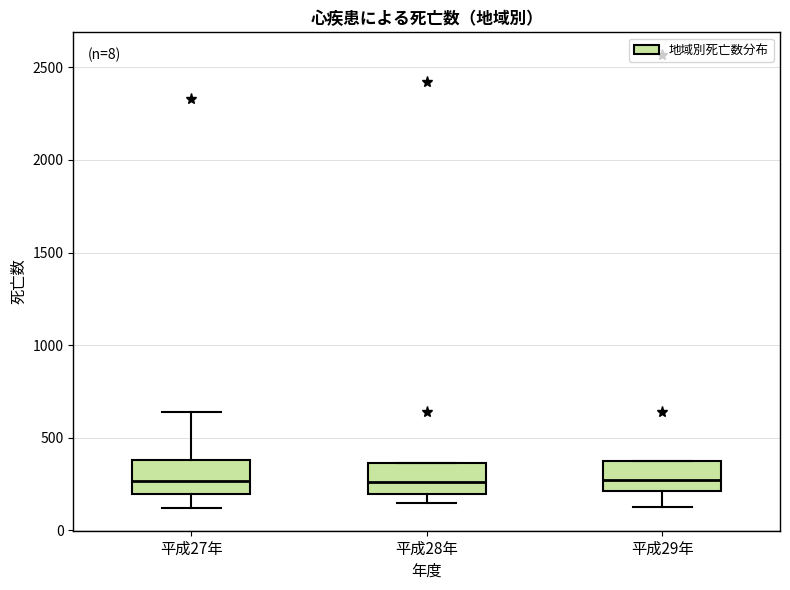

Reading left to right, read every box against the y-axis: the position of its median line, the range the box covers, and the ends of its whiskers. The values are not printed on the chart, so give them approximately, as read against the axis.

平成27年: median 250, box 200 to 400, whiskers 100 to 650
平成28年: median 250, box 200 to 350, whiskers 150 to 350
平成29年: median 250, box 200 to 400, whiskers 150 to 400